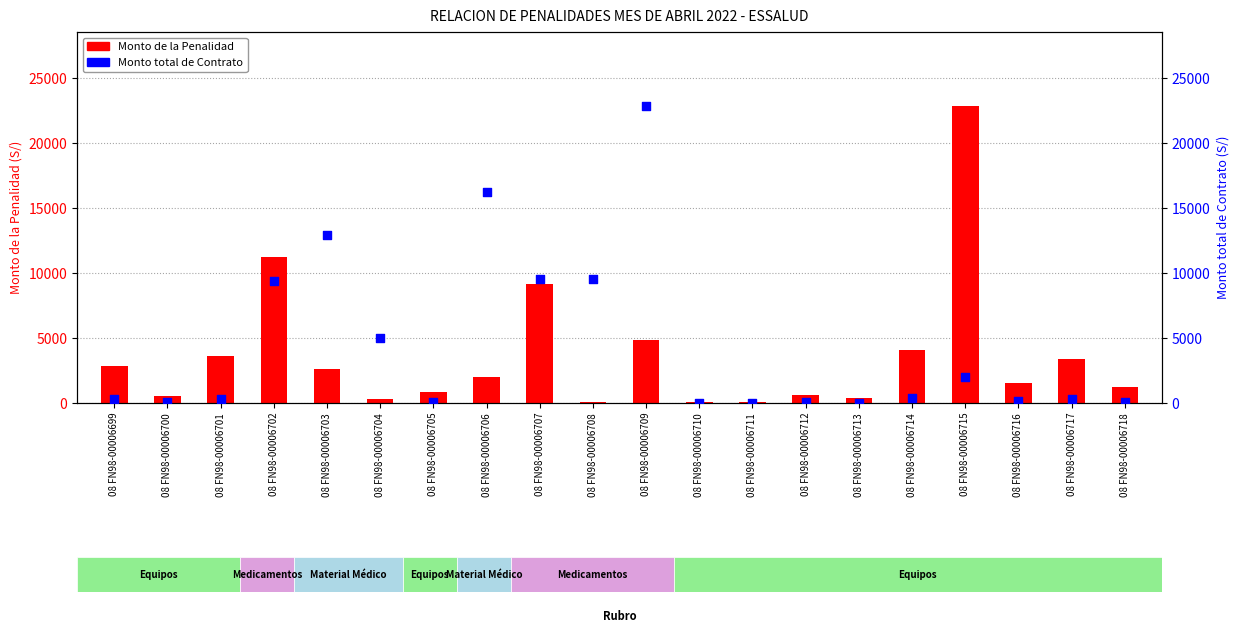

Which series has the widest spread of Y values?

Monto total de Contrato